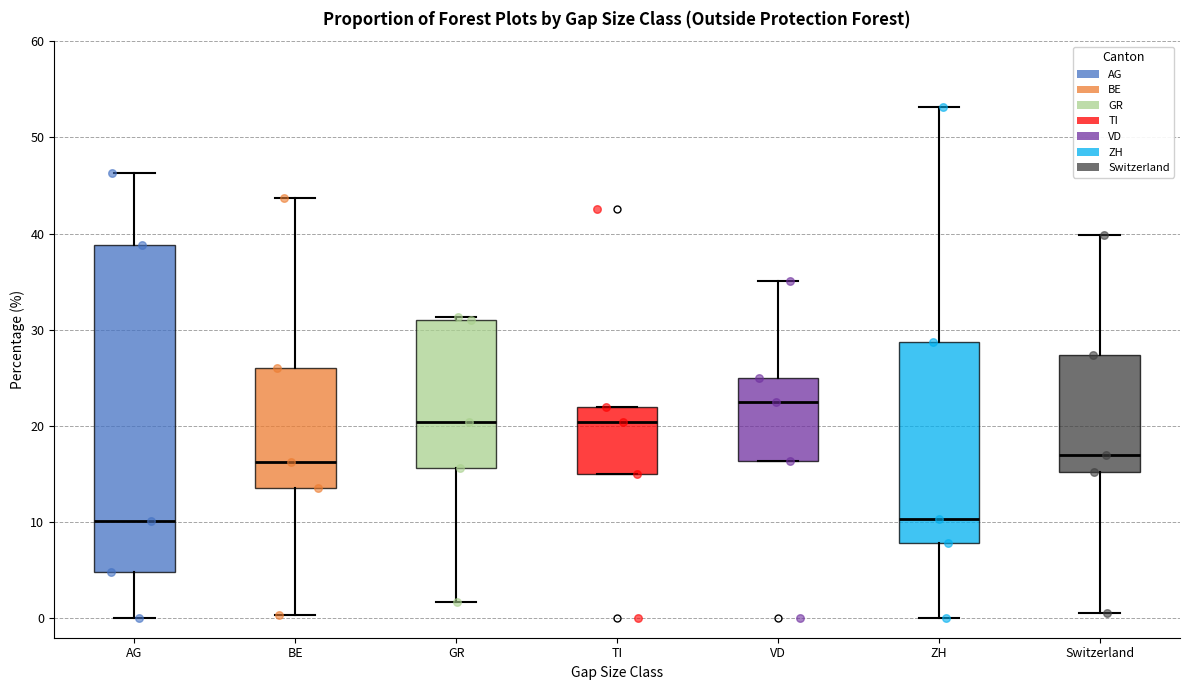

Where does the median line of the box for ZH sit on the y-axis? The values are not printed on the chart, so give them approximately, as read against the axis.

10